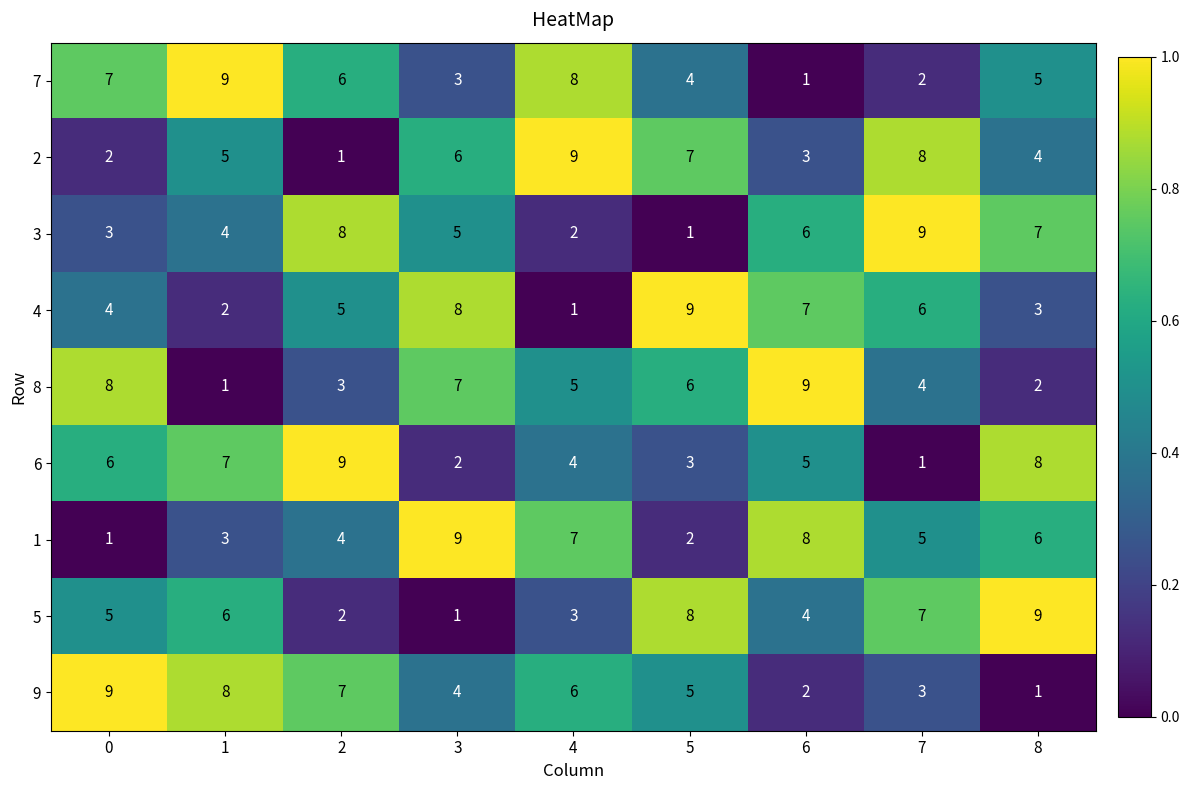

Count the number of categories in the chart.

9